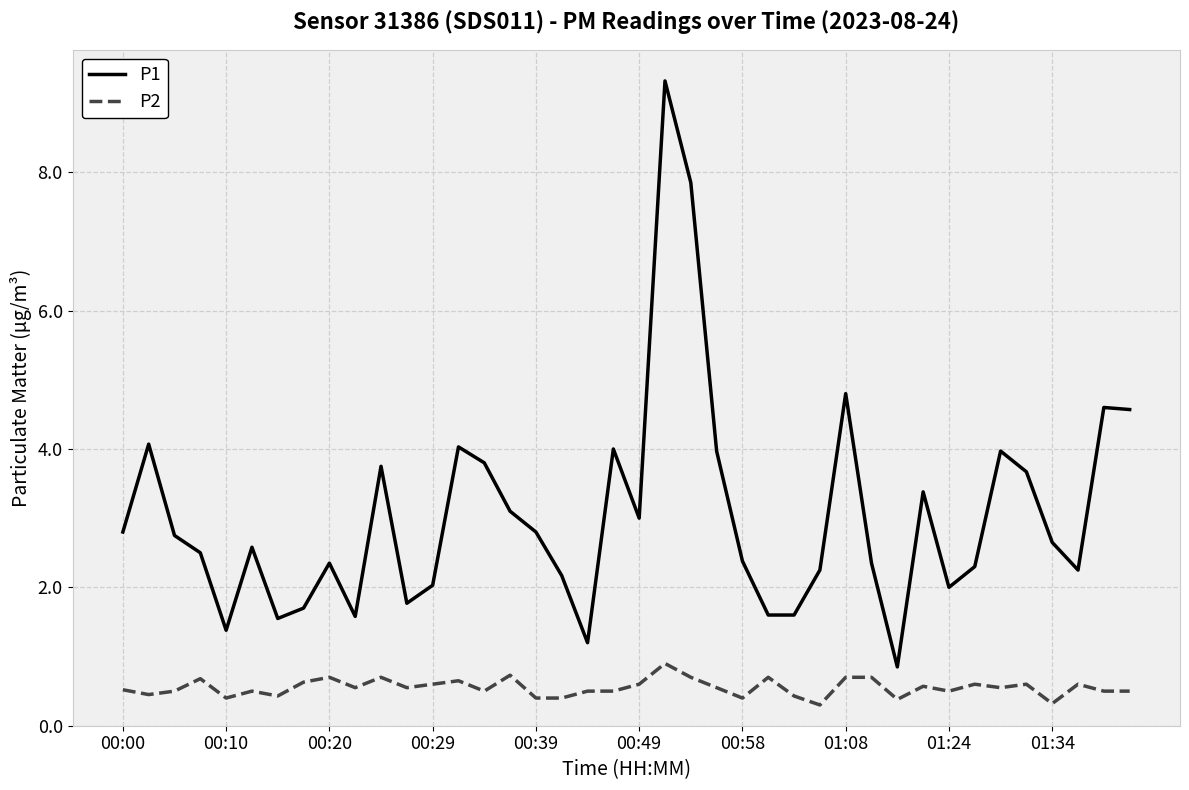

How many lines are shown in the chart?

2